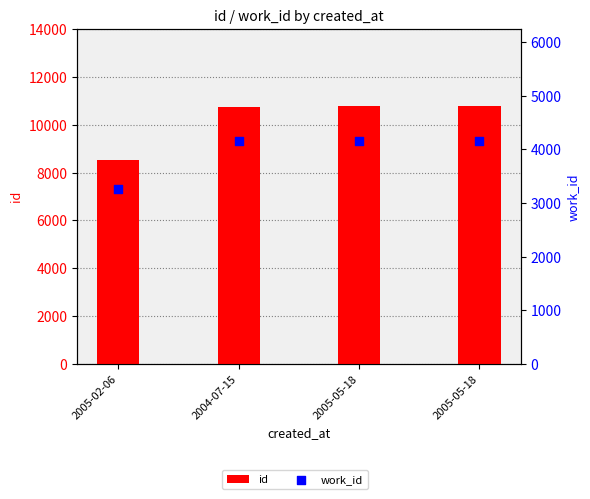

Which series contains the highest Y value?

id